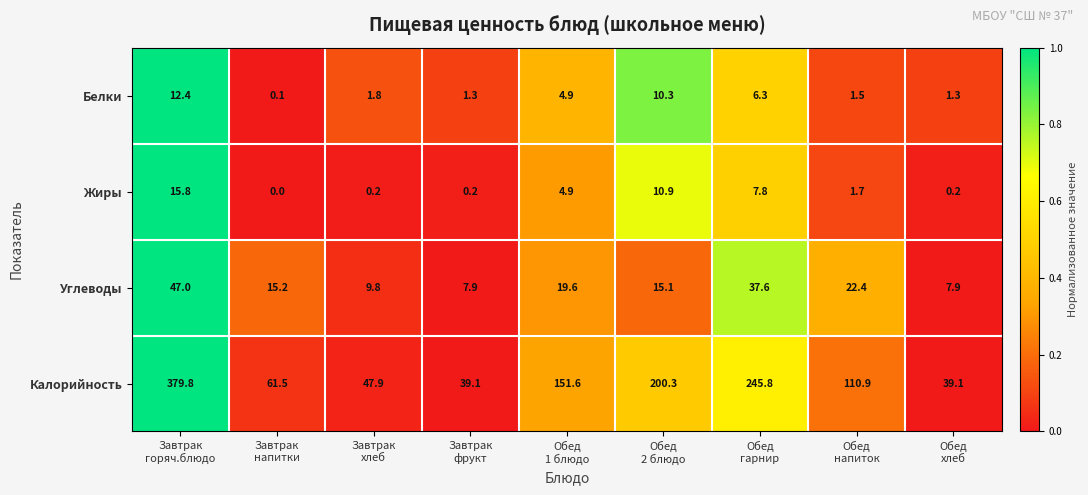

Which series has the widest spread of values?

Калорийность